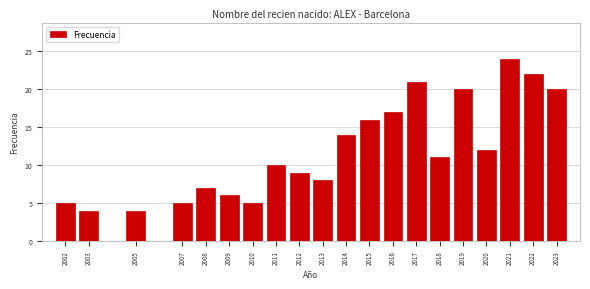

Reading left to right, what are all the values shown in this chart?

2002=5	2003=4	2005=4	2007=5	2008=7	2009=6	2010=5	2011=10	2012=9	2013=8	2014=14	2015=16	2016=17	2017=21	2018=11	2019=20	2020=12	2021=24	2022=22	2023=20